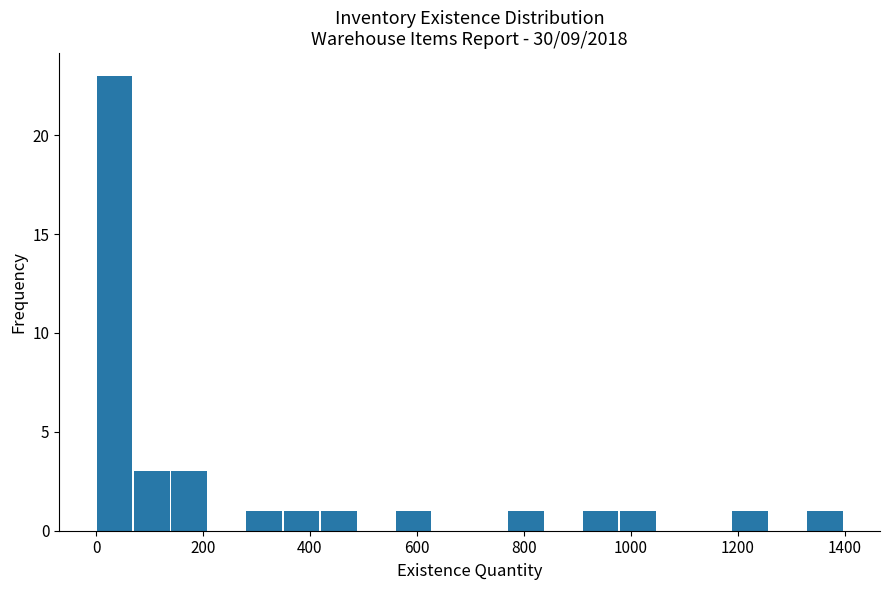

Around what value on the x-axis is the tallest bar? Give the approximate position of its centre, as read against the axis.

40